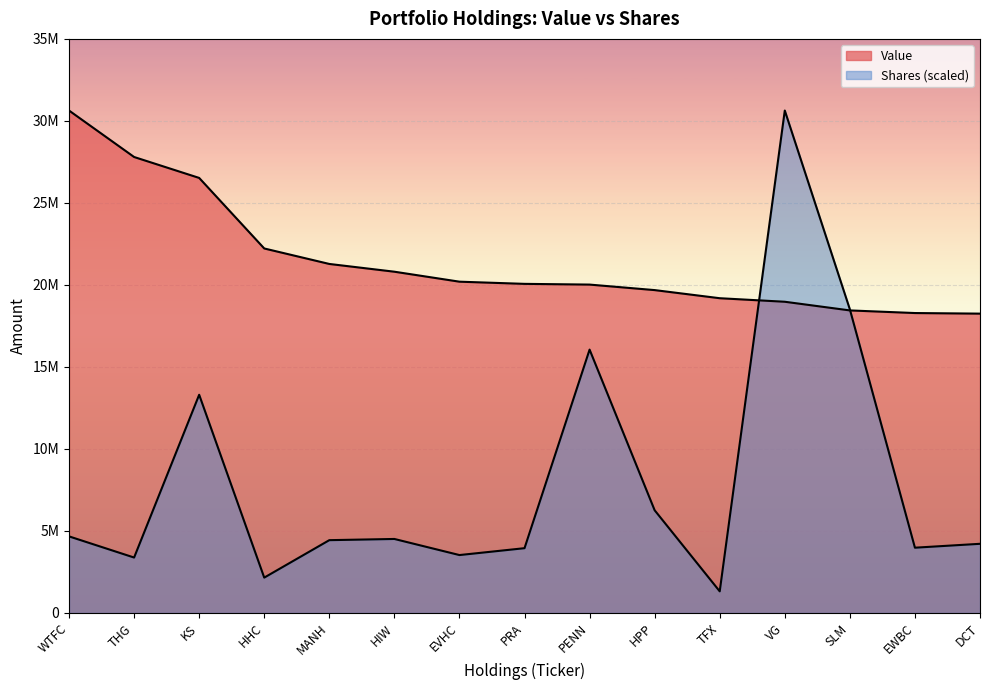

Which series has the widest spread of values?

Shares or principal amount